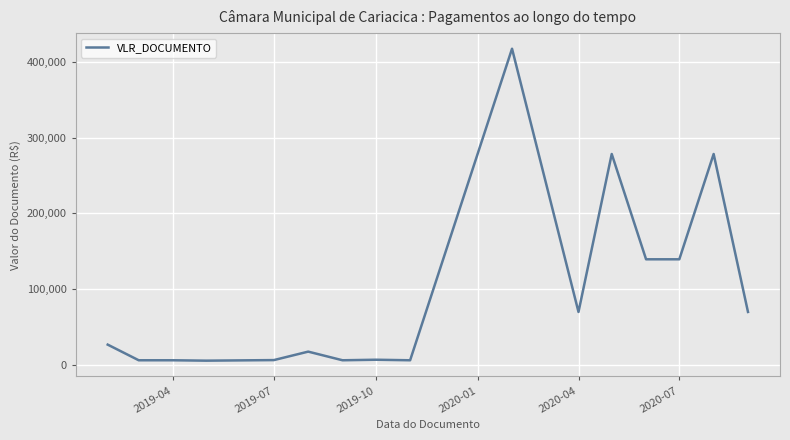

What is the difference between the maximum and minimum values?

412399.2